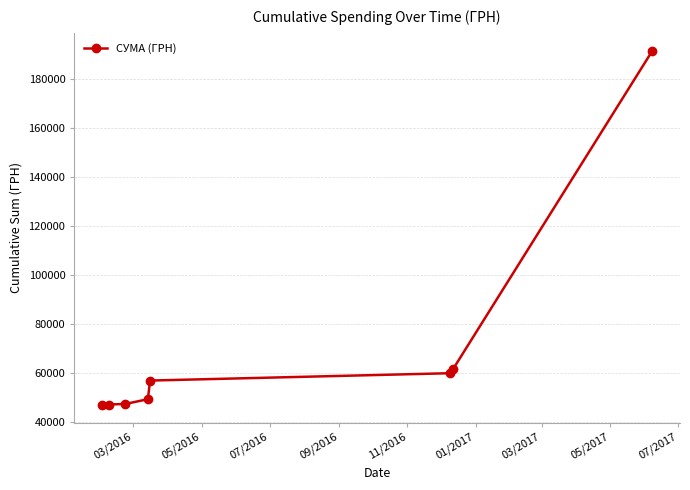

What is the smallest value displayed?

46801.6